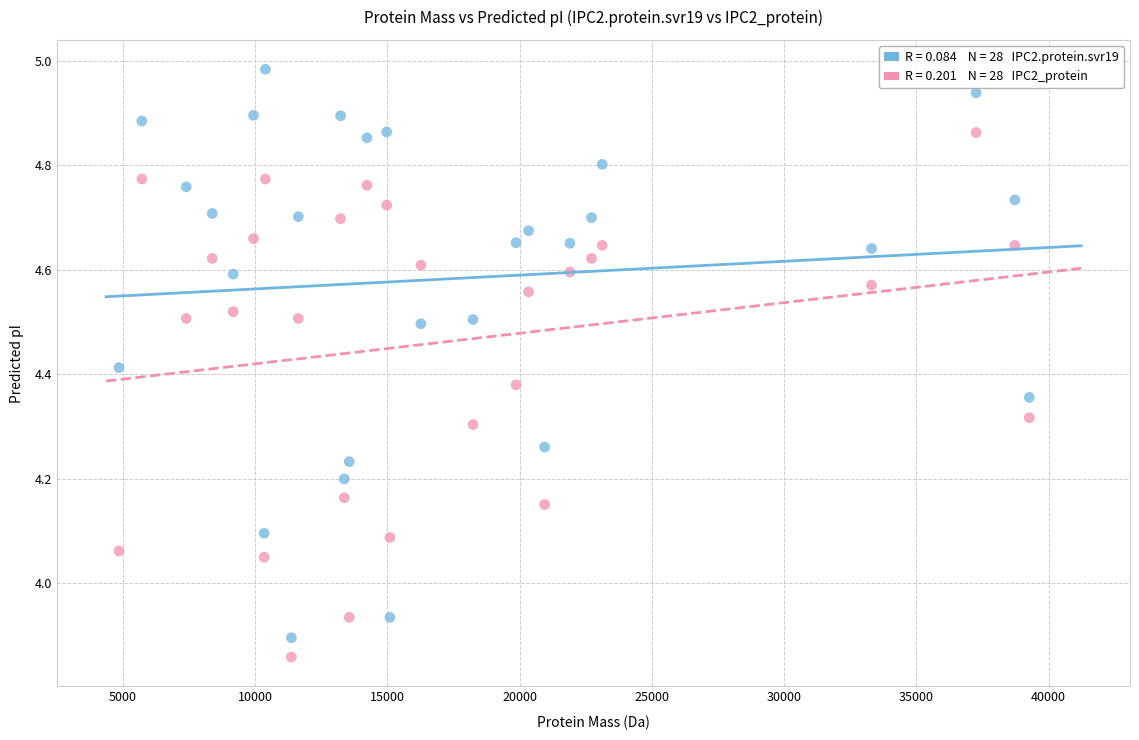

Across all data points, what is the range of X values (max minus min)?

34406.0